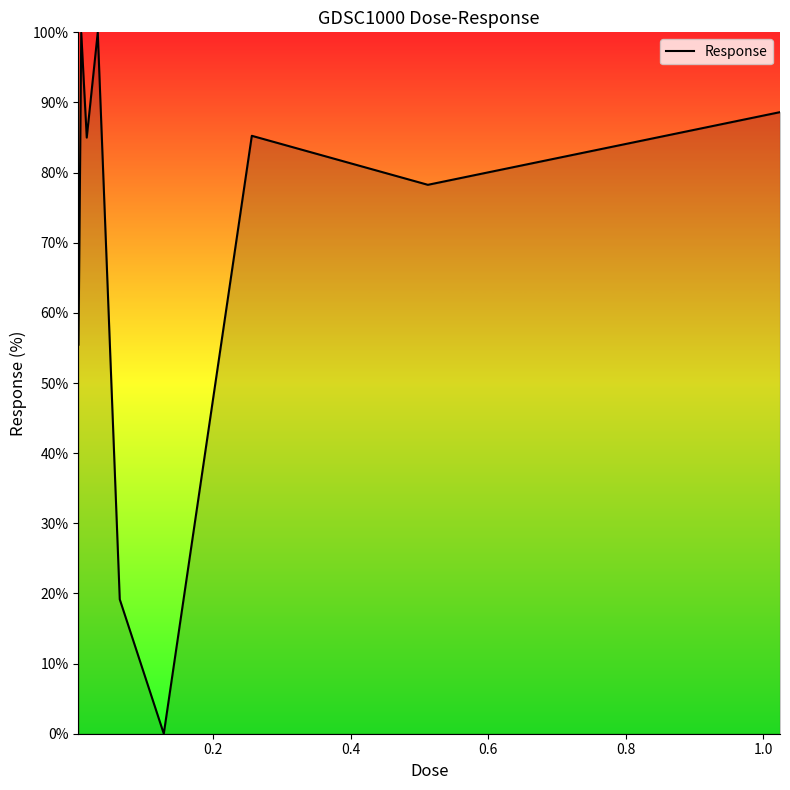

What is the greatest value displayed?

100.0